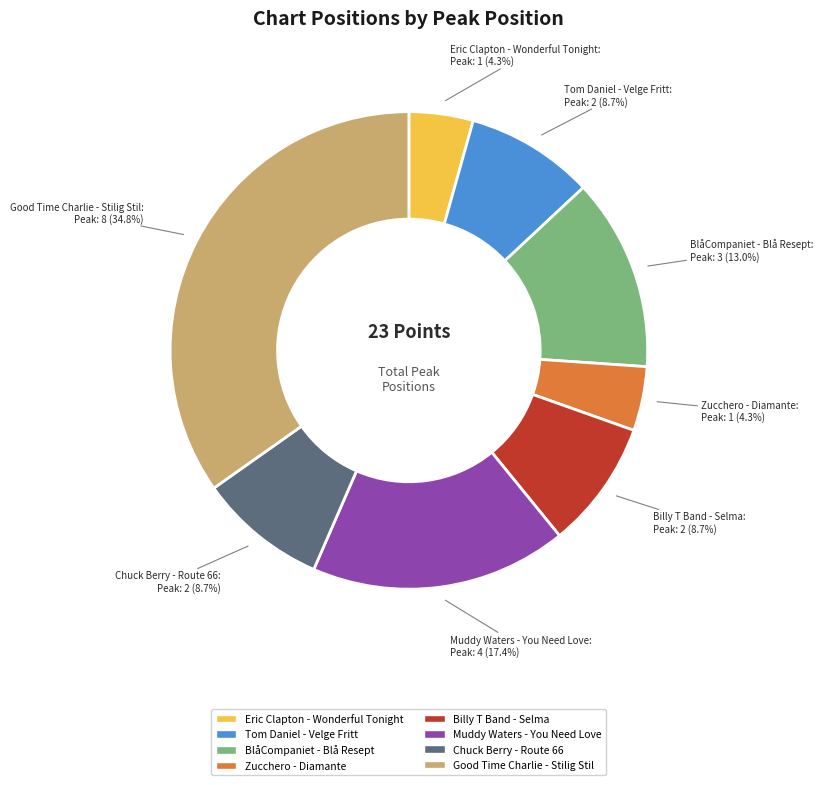

The BlåCompaniet - Blå Resept slice represents 13% of the pie. True or false?

True